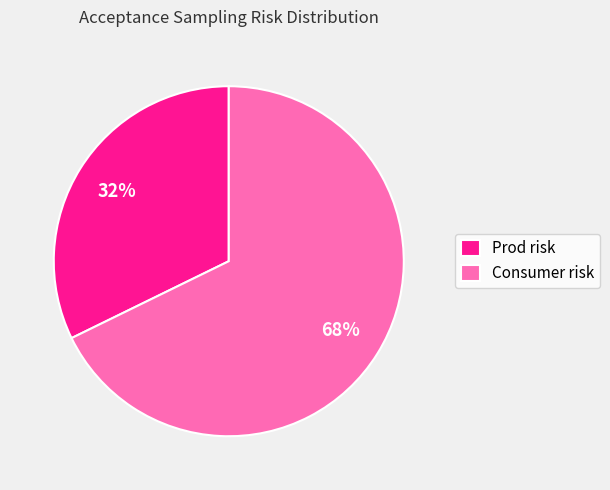

The Consumer risk slice represents 68% of the pie. True or false?

True